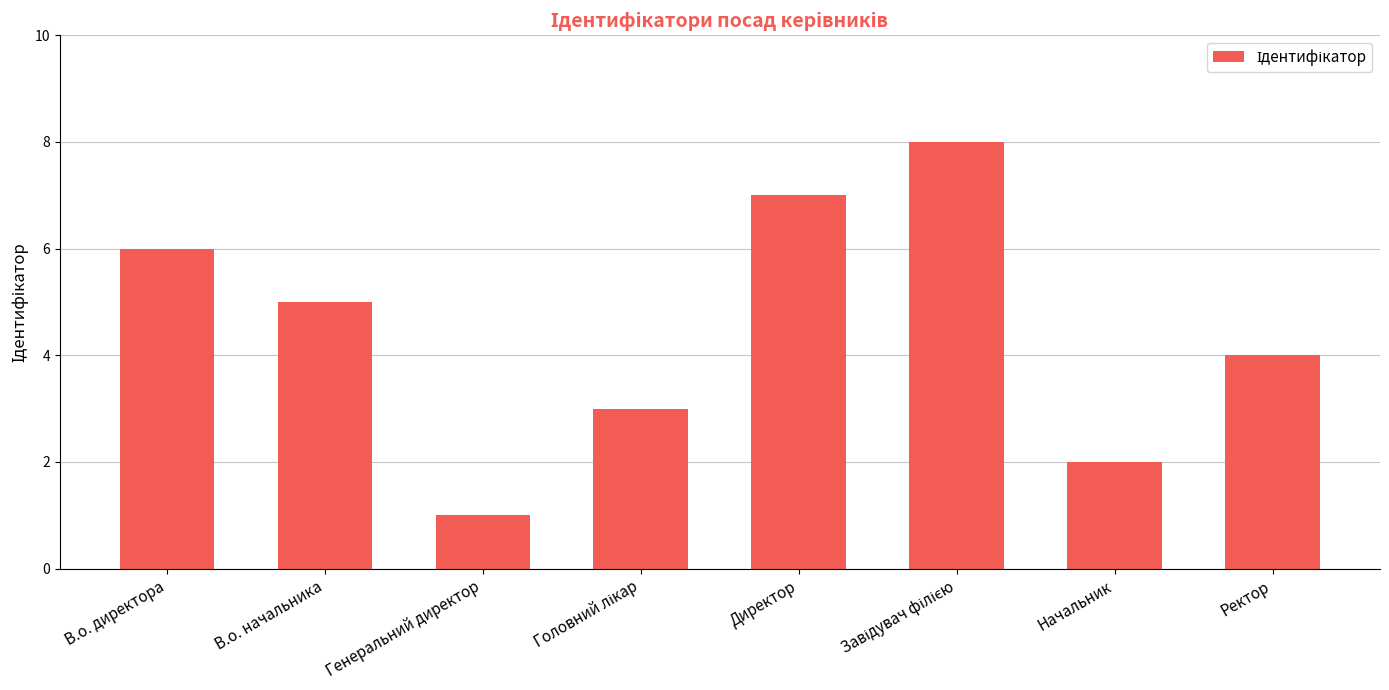

What is the value of the 7th bar from the left?

2